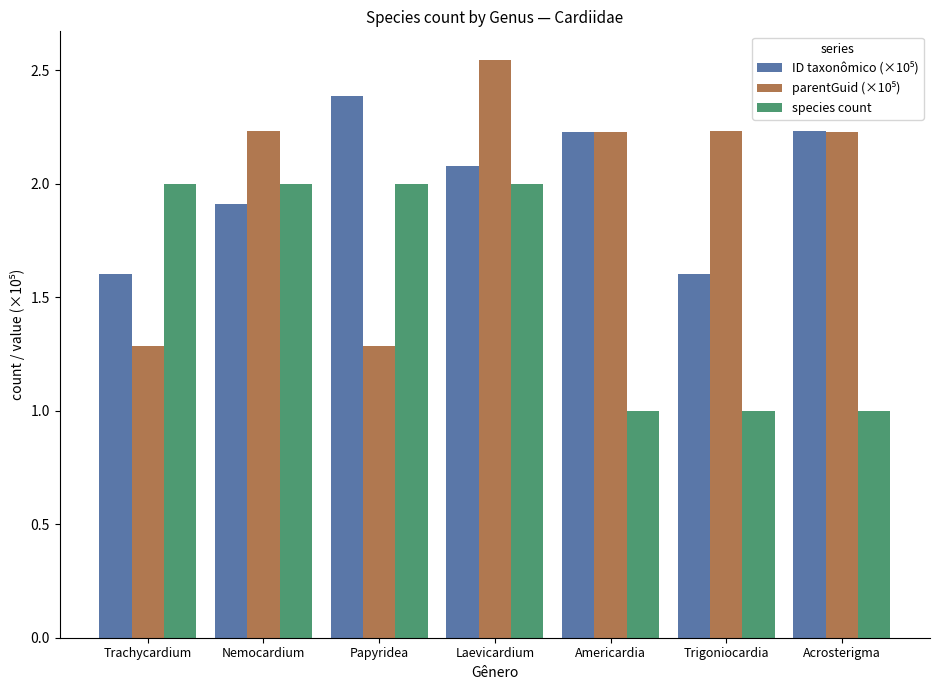

The species count series shows 3.5 at Trachycardium. True or false?

False